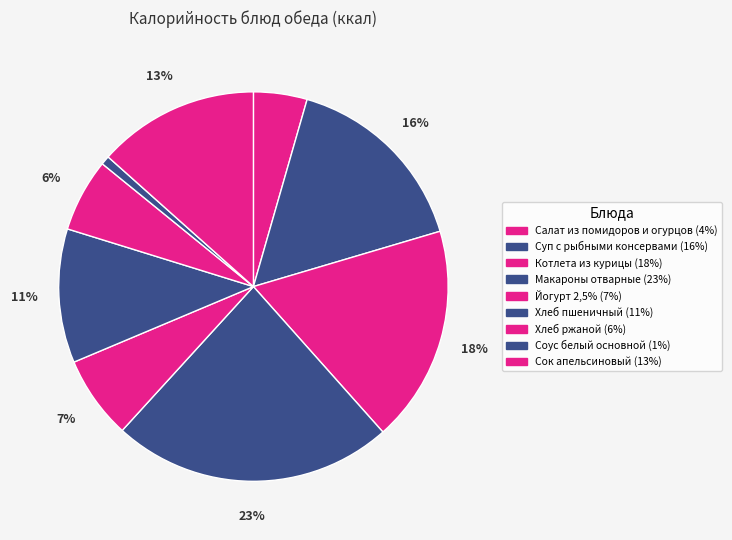

Count the number of slices in the pie.

9